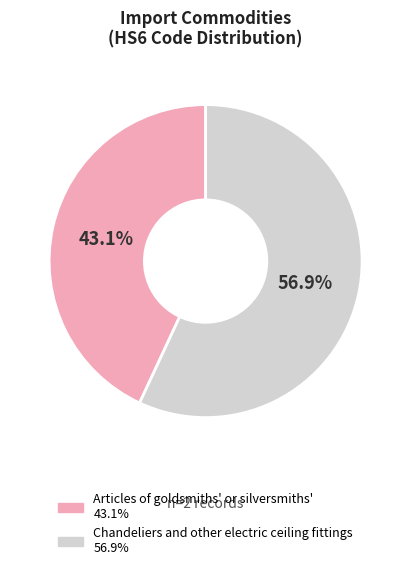

What is the smallest slice in the pie chart?

Articles of goldsmiths' or silversmiths'